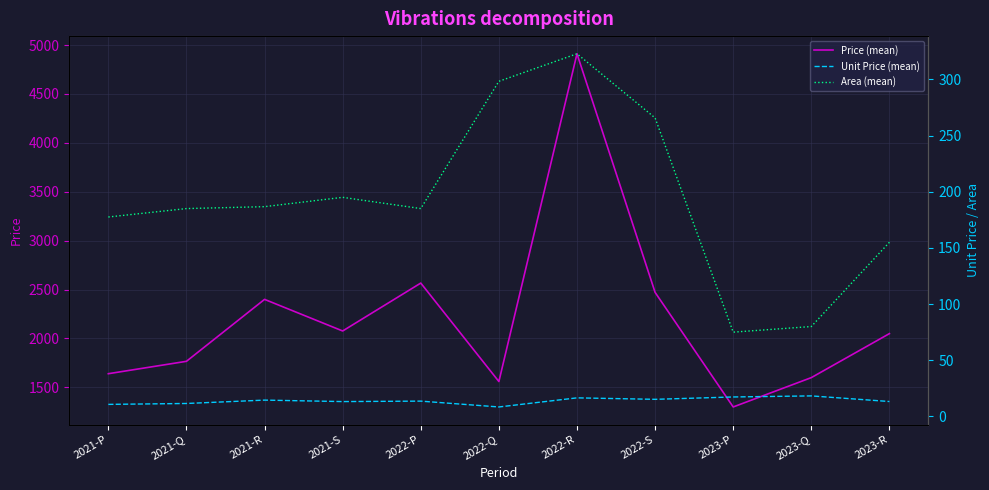

What is the sum of the Unit Price (mean) values at 2022-R and 2023-Q?

34.8